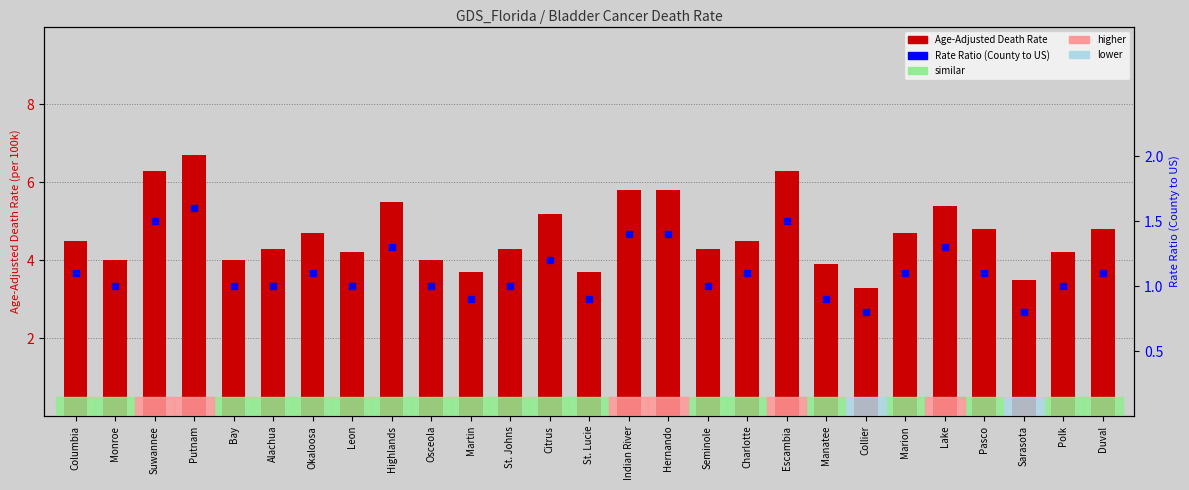

What is the label of the 12th bar from the right?

Hernando